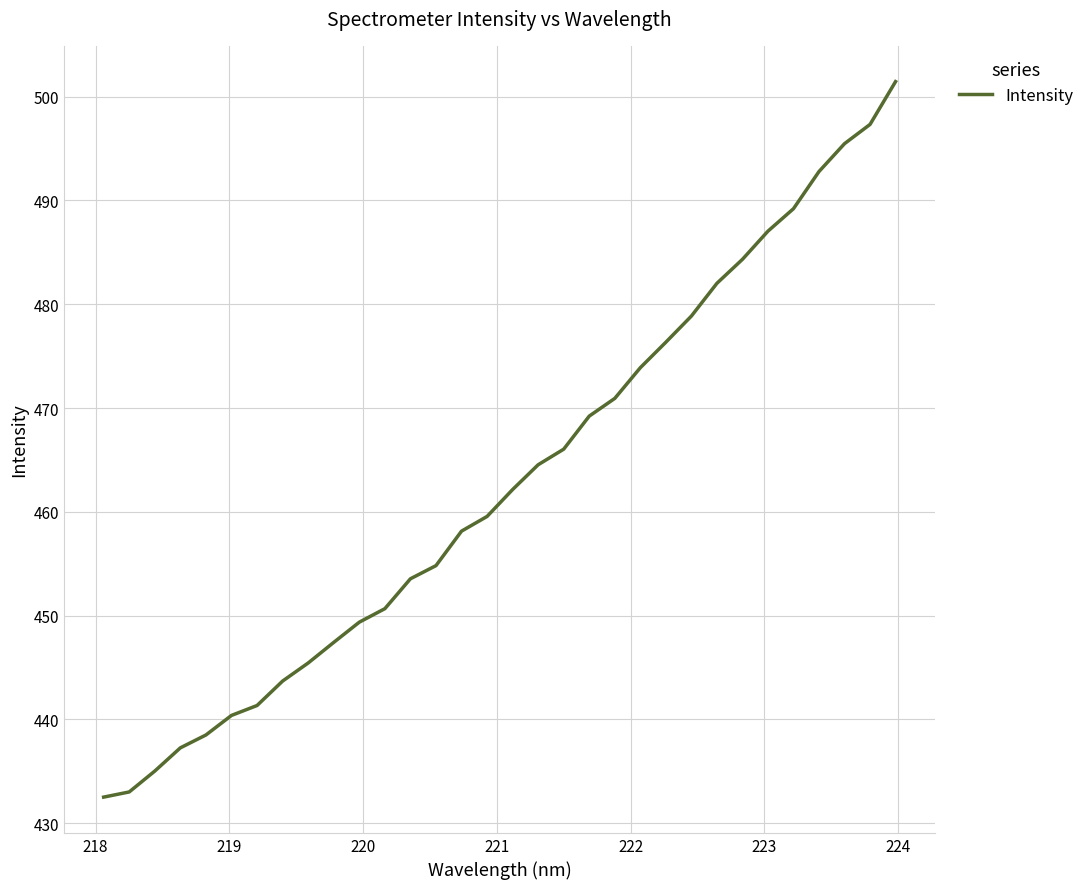

What is the smallest value displayed?

432.5